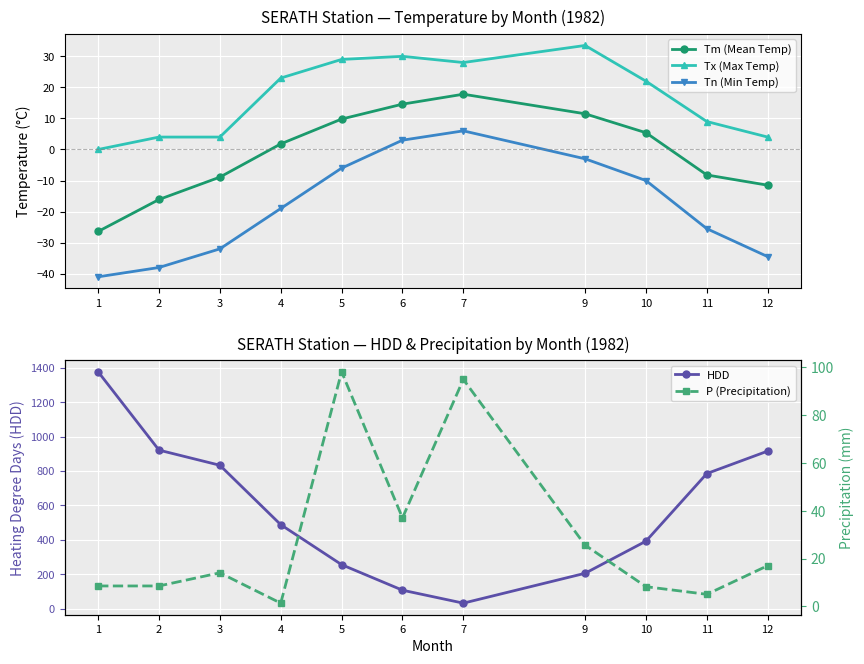

What is the maximum value shown in the chart?

1376.5